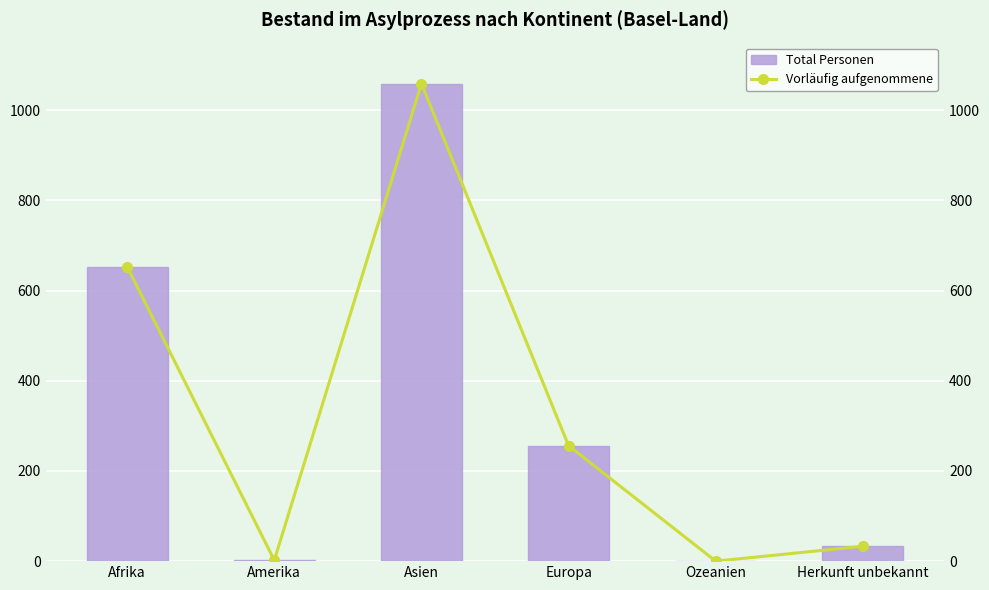

List the series in order of their peak value, lowest first.

Total Personen, Vorläufig aufgenommene